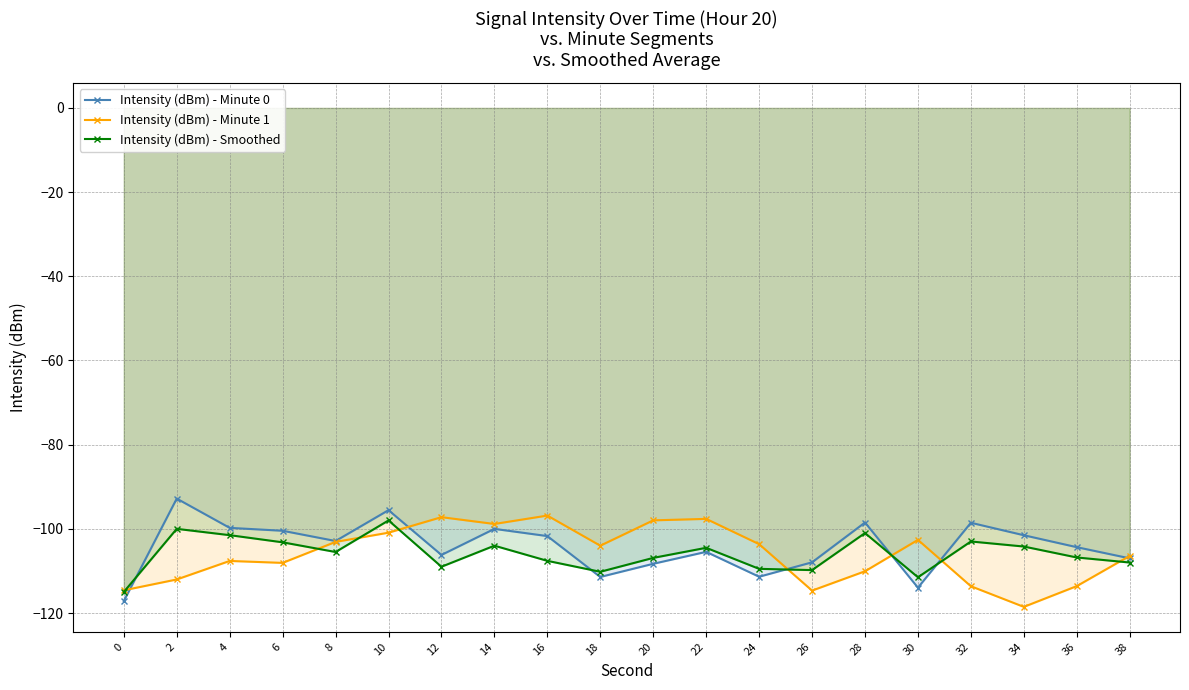

What is the maximum value for Intensity (dBm) - Minute 1?

-96.8